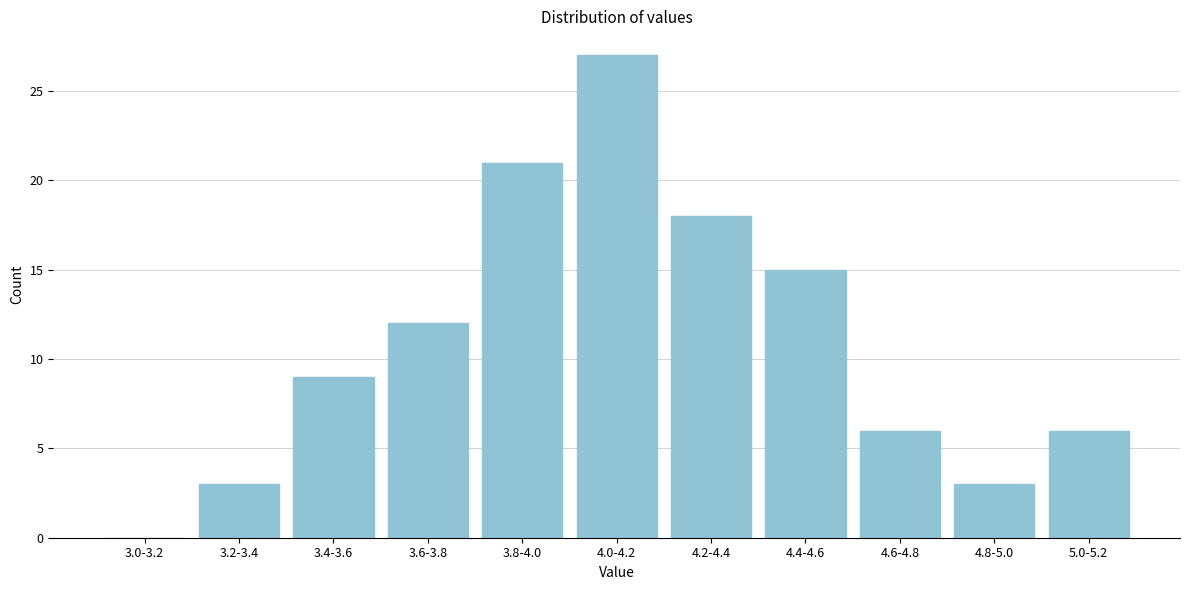

What is the greatest value displayed?

27